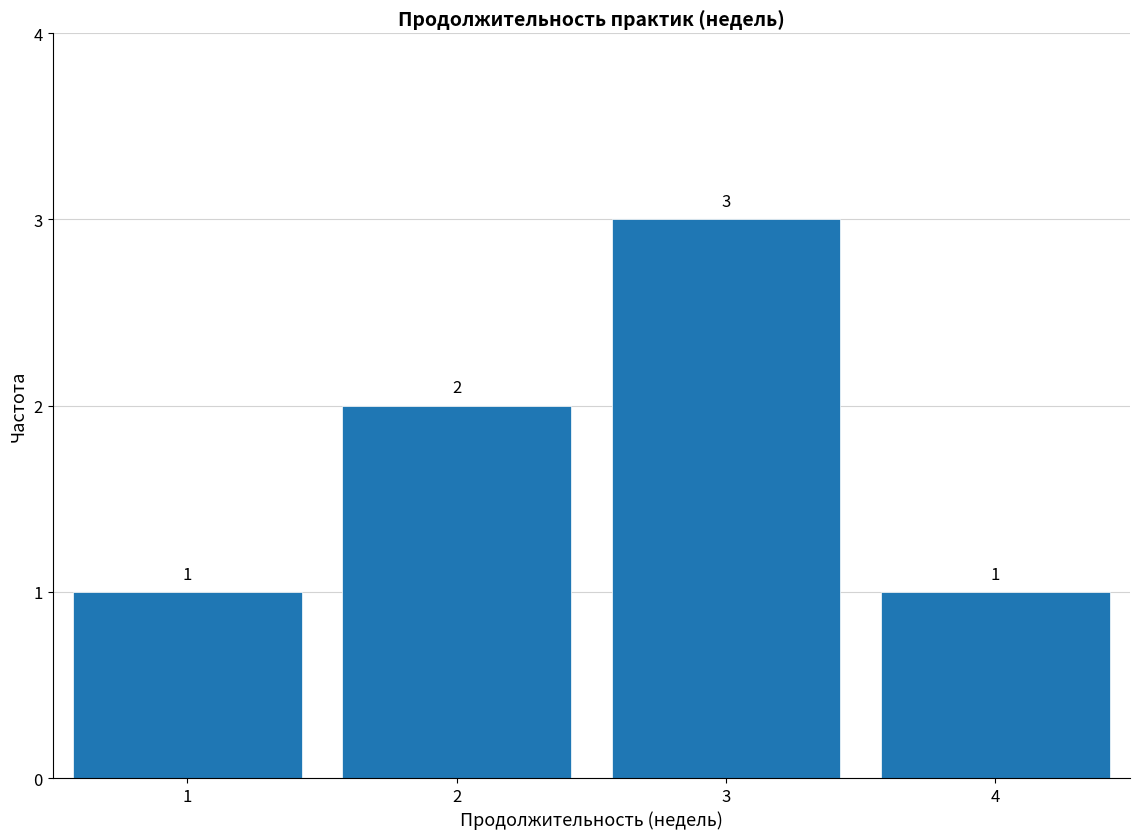

Reading left to right, transcribe this chart: for each bar, give the range it covers on the x-axis and its height.

0.5 to 1.5: 1
1.5 to 2.5: 2
2.5 to 3.5: 3
3.5 to 4.5: 1